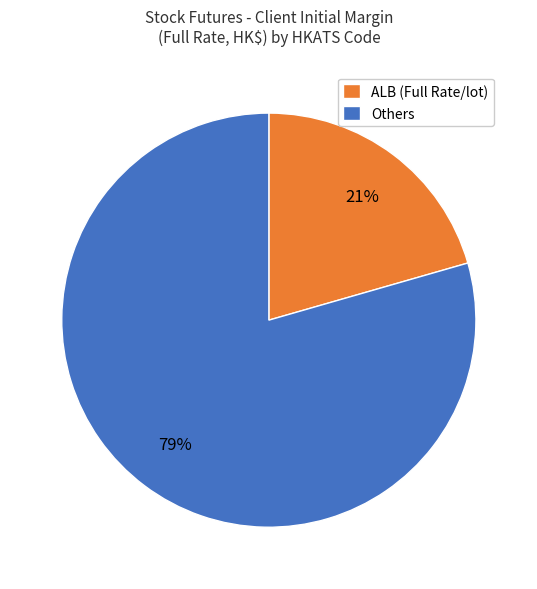

Approximately how many times larger is the value at ALB (Full Rate/lot) compared to Others?

0.3